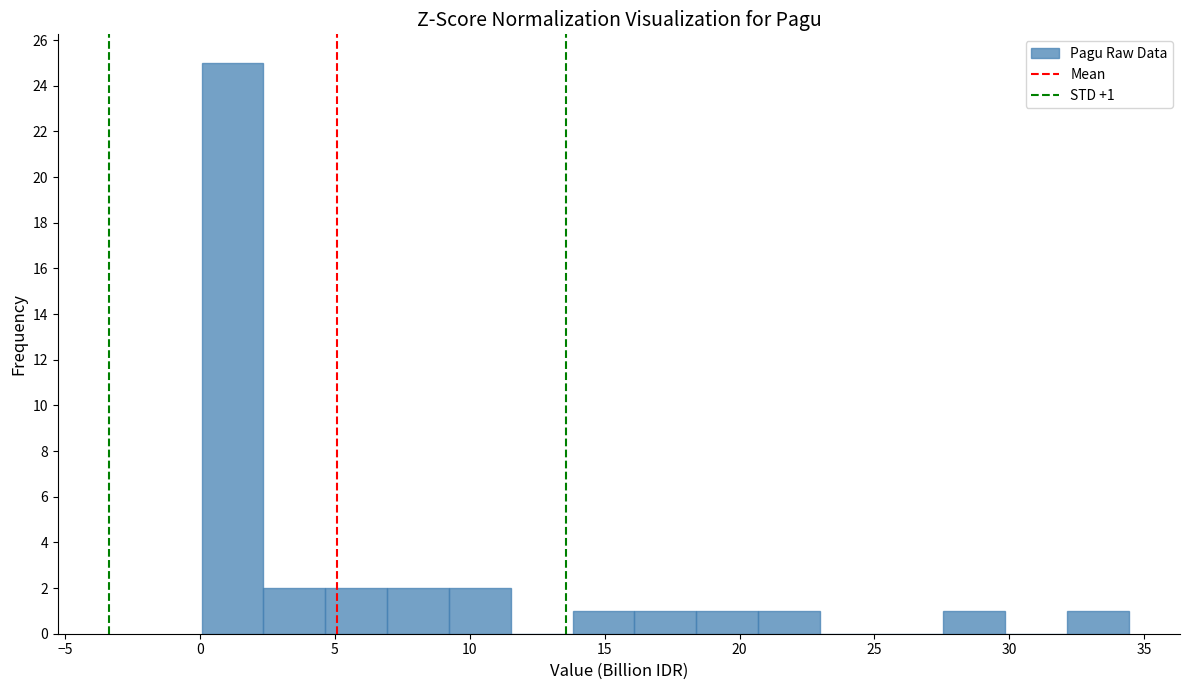

Over which range of the x-axis is the bar tallest?

0.0 to 2.5